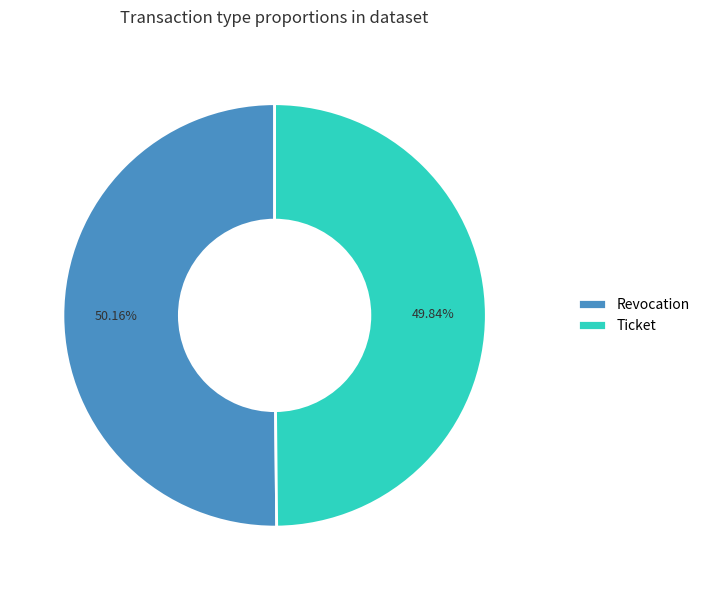

What percentage is the Ticket slice, to the nearest percent?

50%